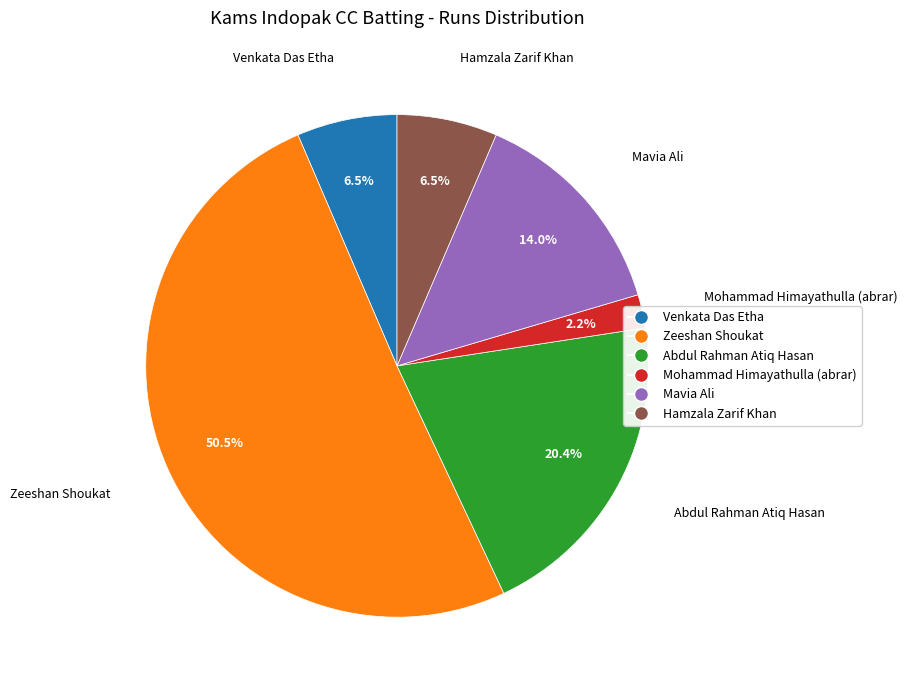

What is the ratio of the value at Mohammad Himayathulla (abrar) to the value at Mavia Ali?

0.2